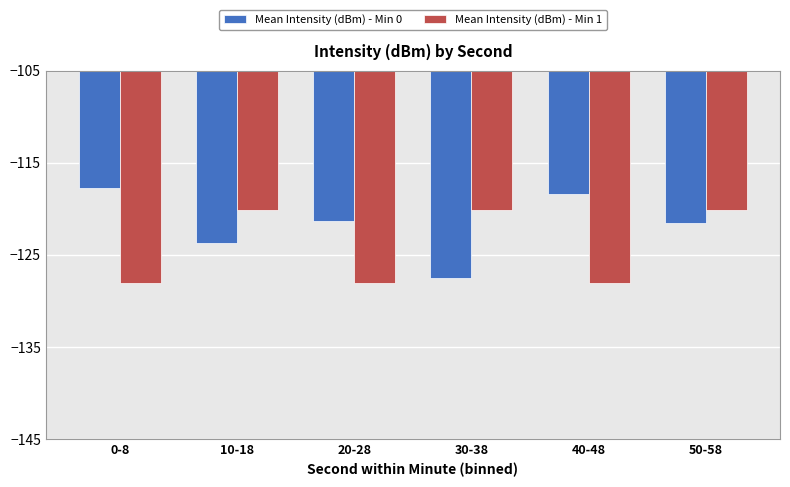

What value does the Mean Intensity (dBm) - Min 1 series have at 20-28?

-128.0